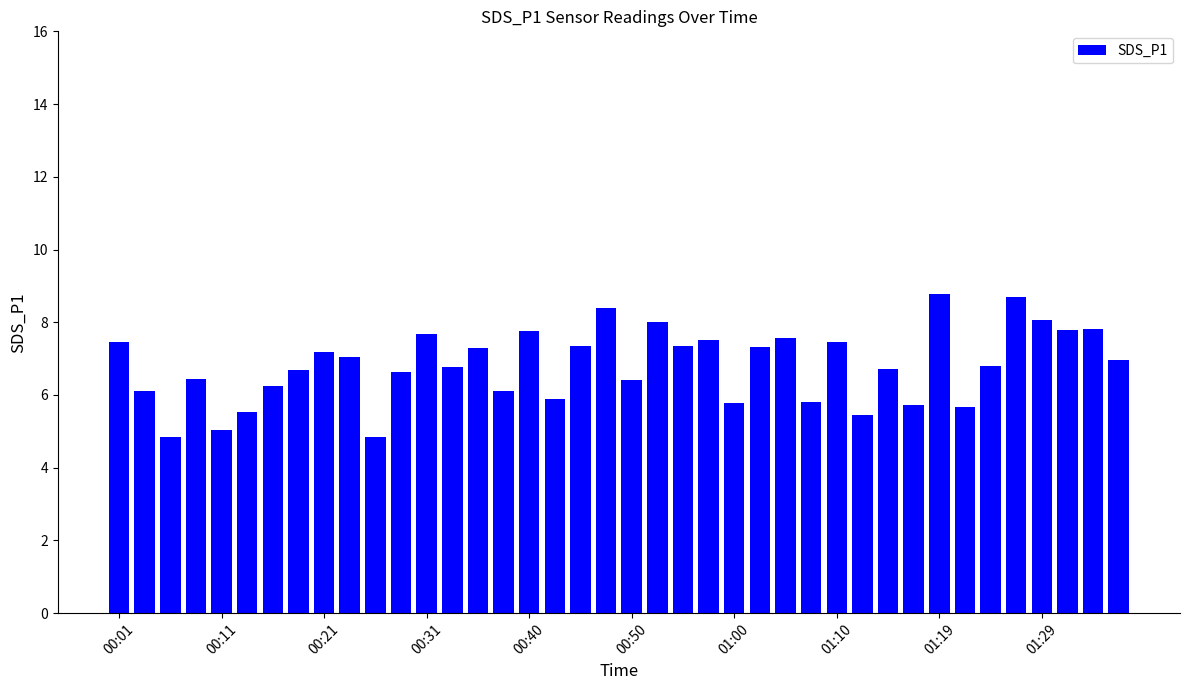

What is the value of the 27th bar from the left?

7.6